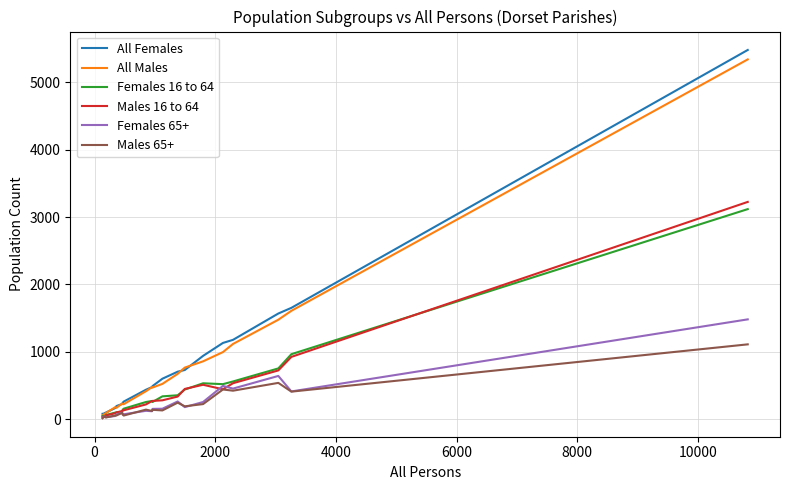

What is the sum of all All Males values?

16045